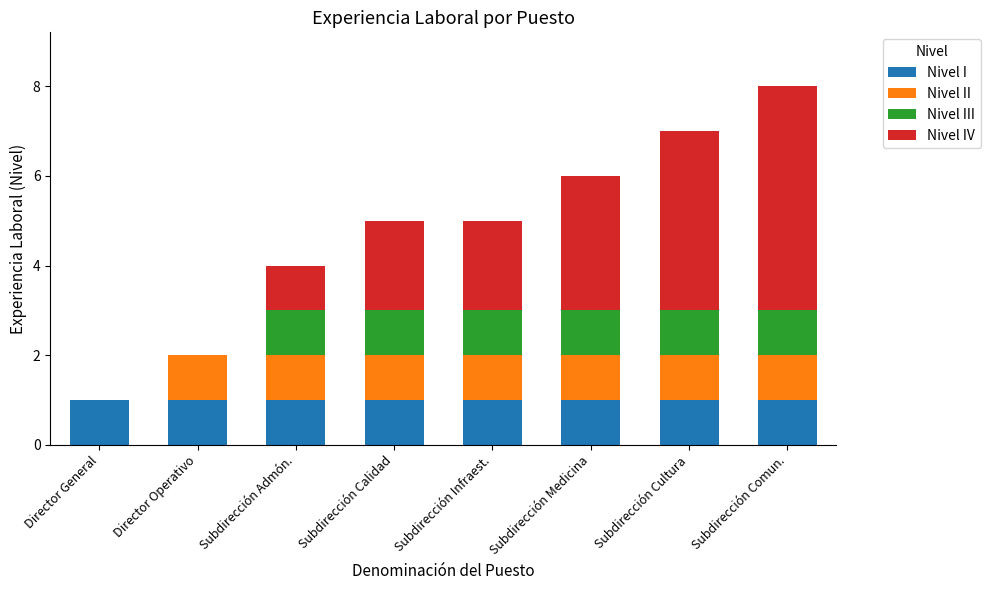

Is it true that Nivel I equals 1 at Subdirección Infraest.?

True